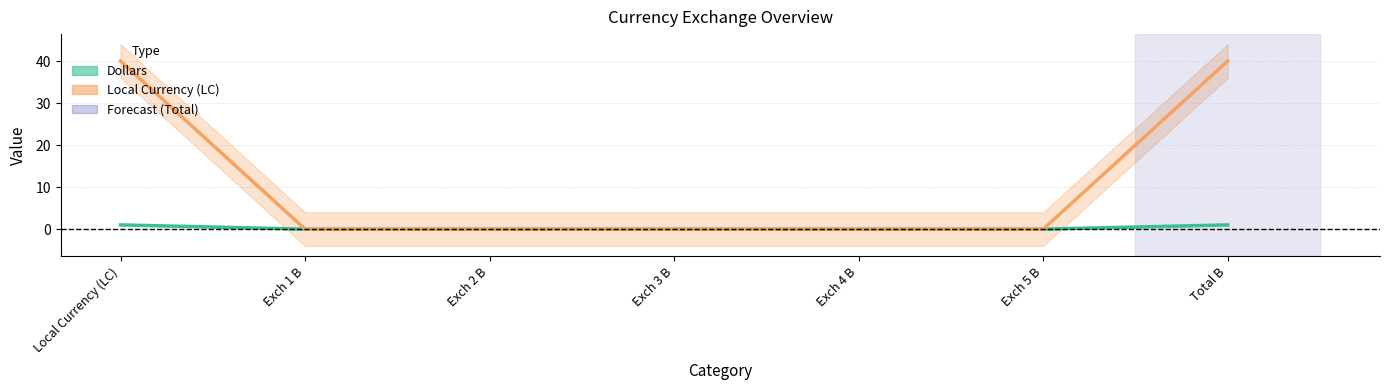

Rank the categories by Dollars value from highest to lowest.

Local Currency (LC), Total B, Exch 1 B, Exch 2 B, Exch 3 B, Exch 4 B, Exch 5 B